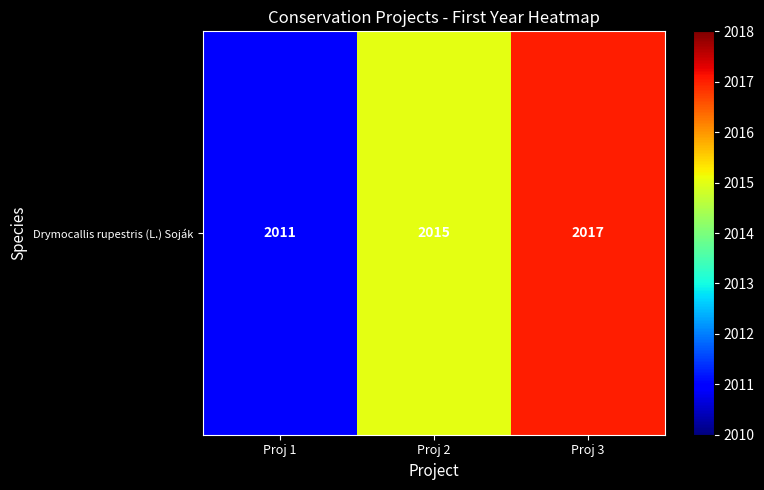

Where is the data nearest to the value 2014?

Proj 2